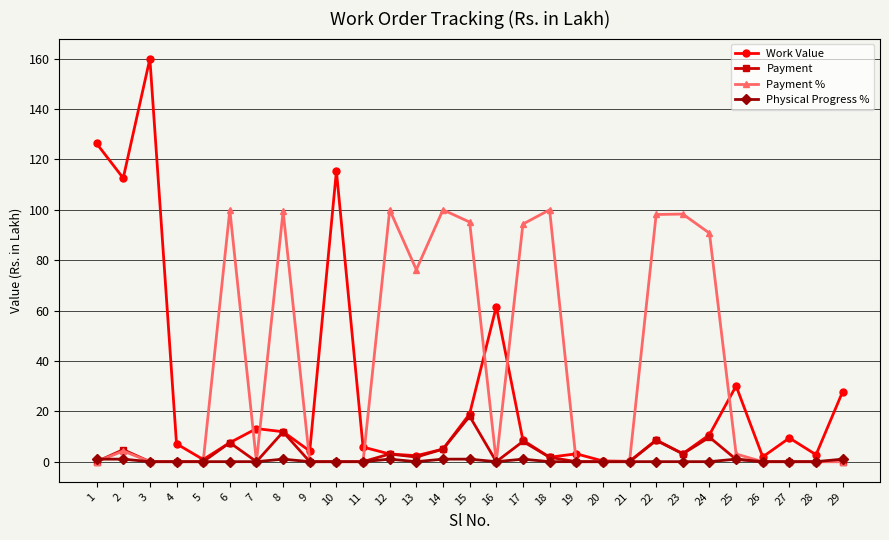

Is the value of Payment % at 14 greater than the value of Physical Progress % at 7?

Yes